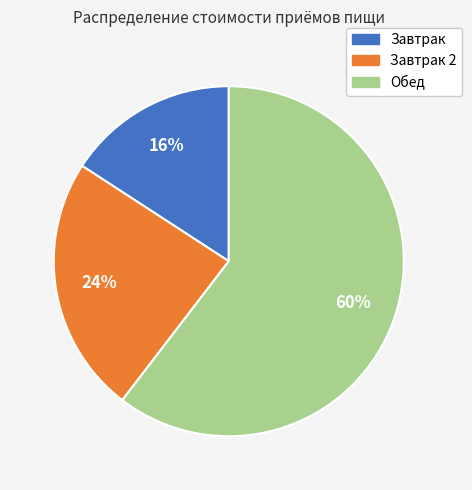

Is the sum of Завтрак 2 and Обед greater than half?

Yes